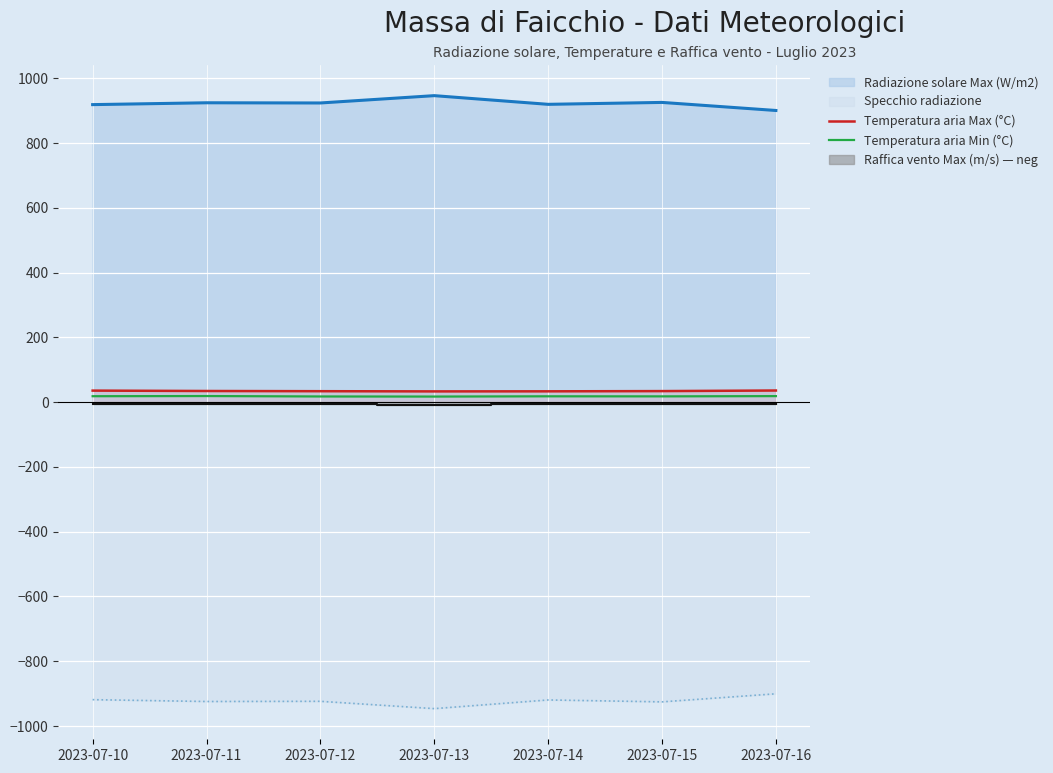

Is the value of Specchio radiazione at 2023-07-15 greater than the value of Temperatura aria Max (°C) at 2023-07-16?

No